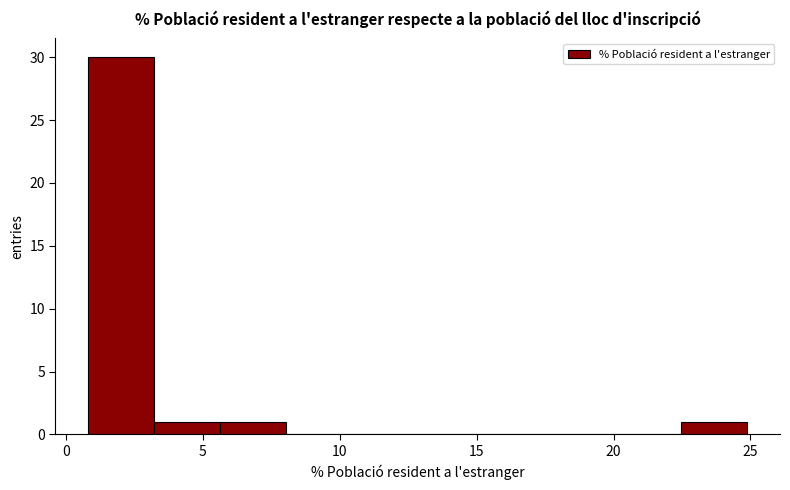

Which range on the x-axis has the tallest bar?

1.0 to 3.0